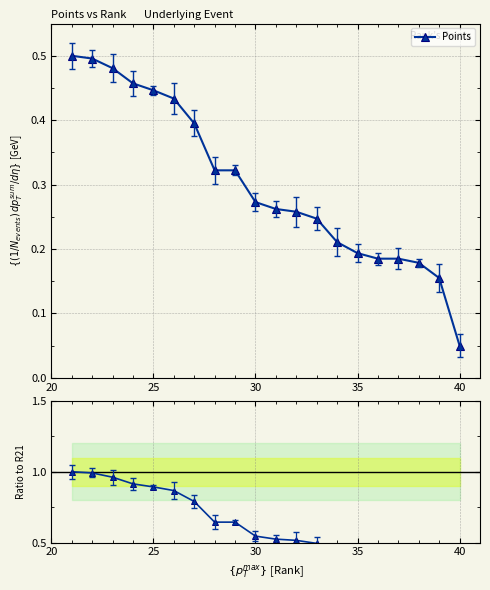

At which label does Points reach its minimum?

40